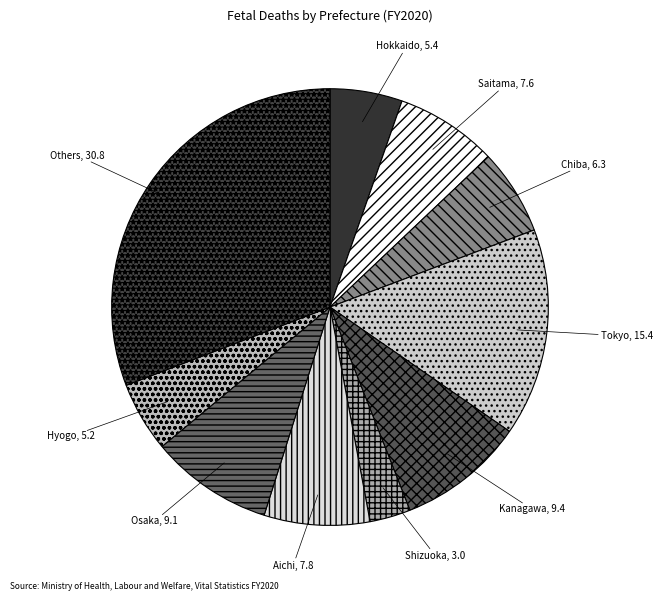

How many segments does this pie chart have?

10